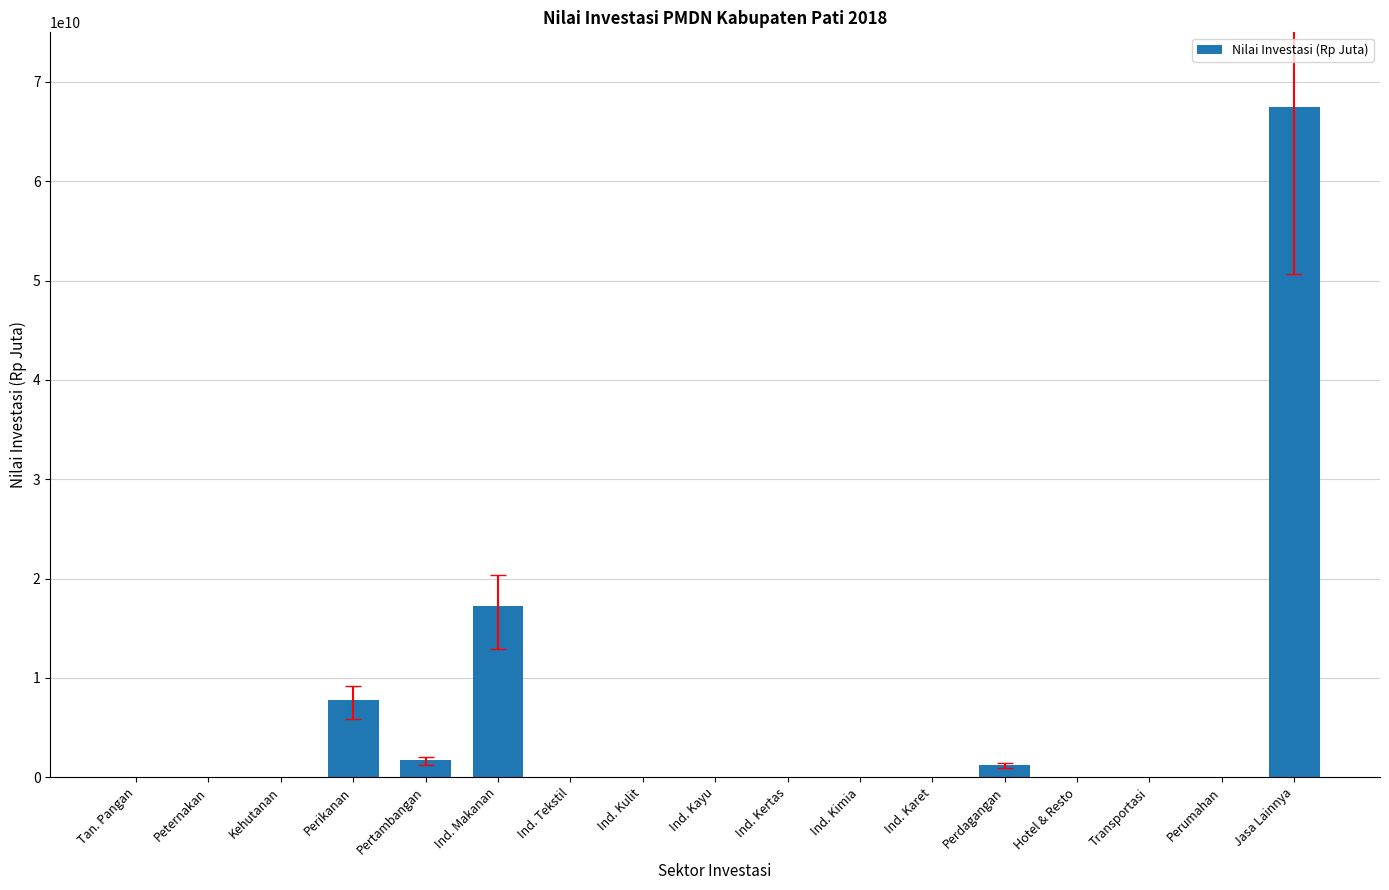

The value at Ind. Kulit is 0. True or false?

True